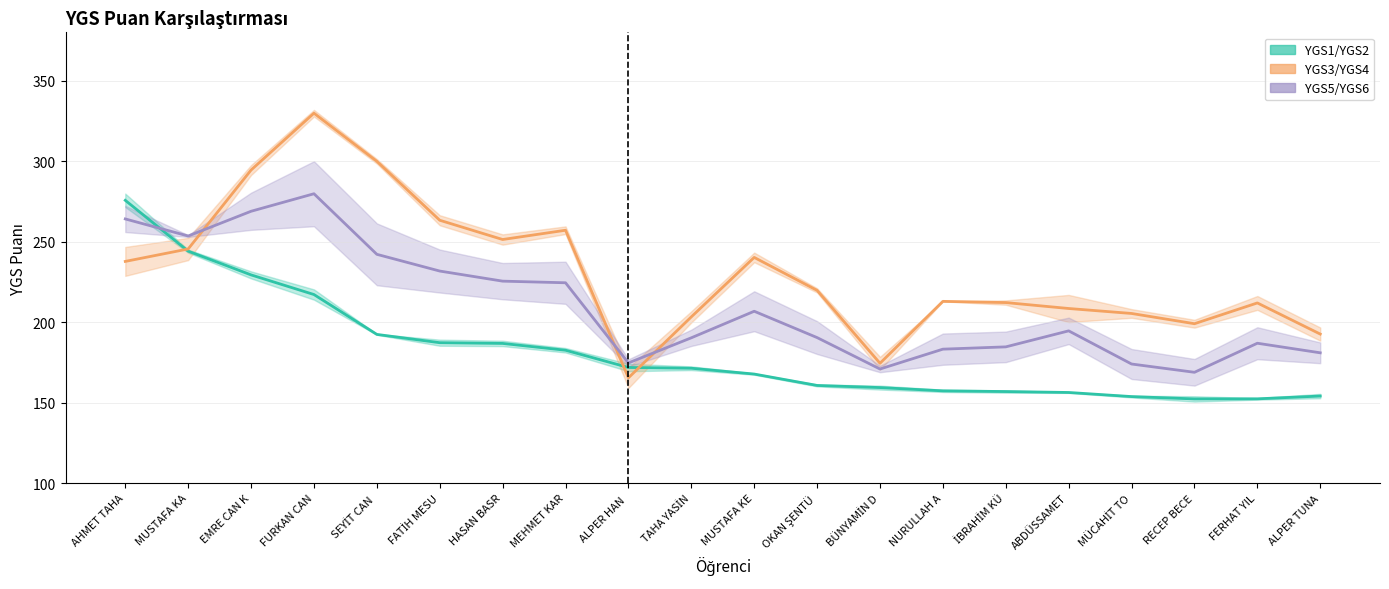

Between HASAN BASR and İBRAHİM KÜ, which series saw the biggest shift?

YGS5